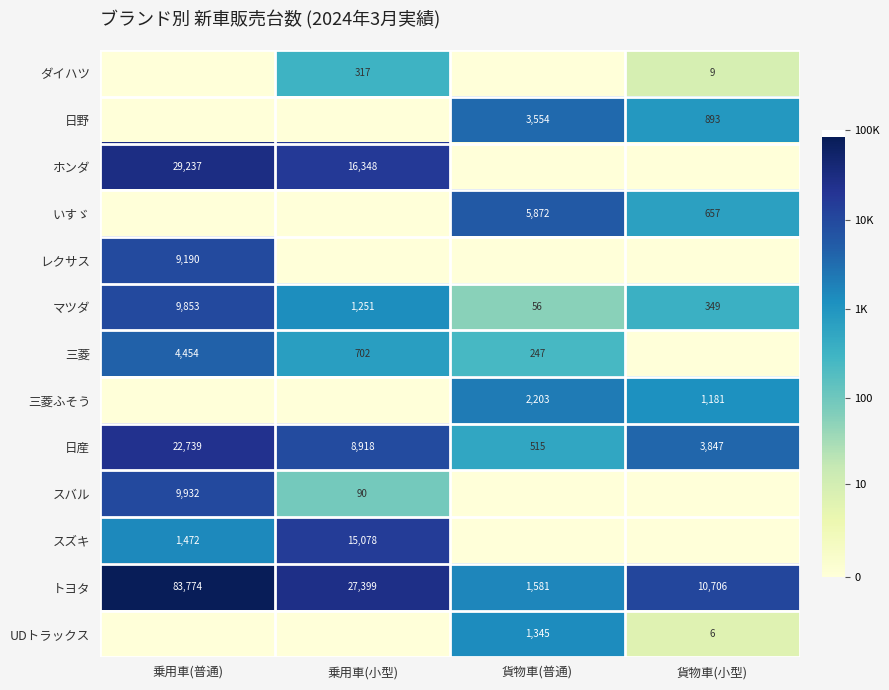

At which label does トヨタ reach its peak?

乗用車(普通)